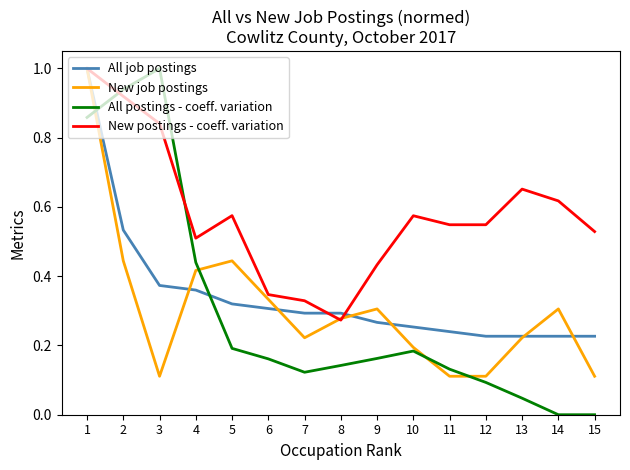

At which category does New postings - coeff. variation reach its first local peak?

5